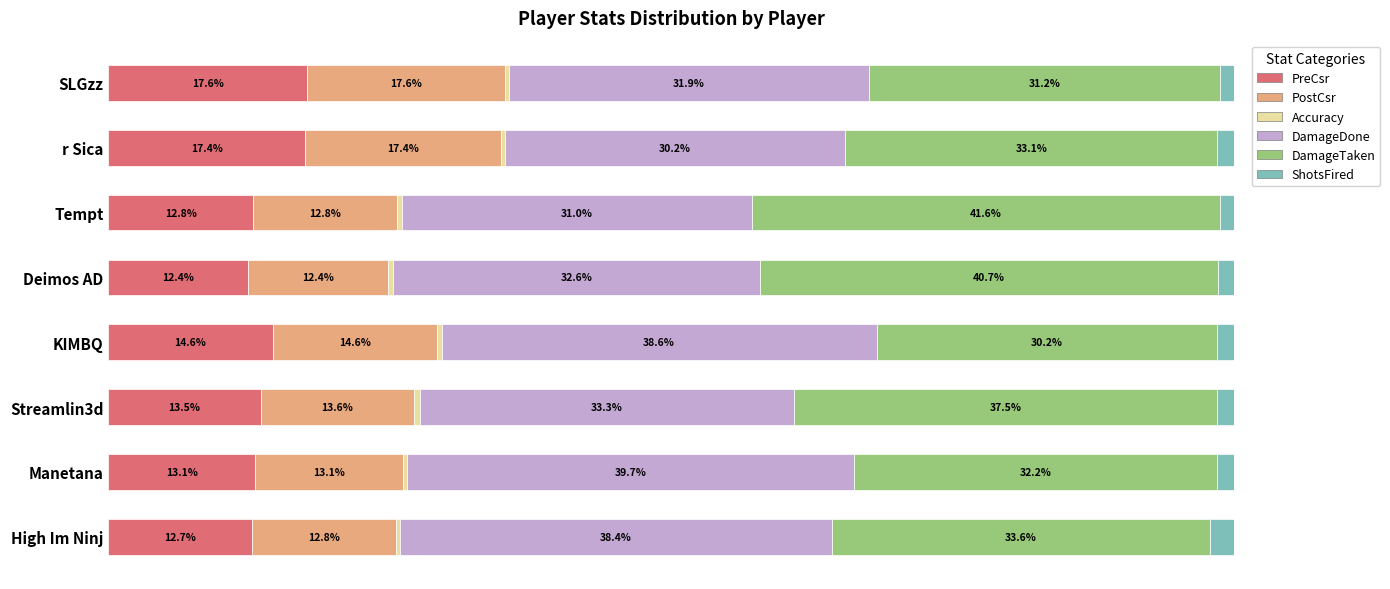

At which label does PreCsr reach its peak?

SLGzz